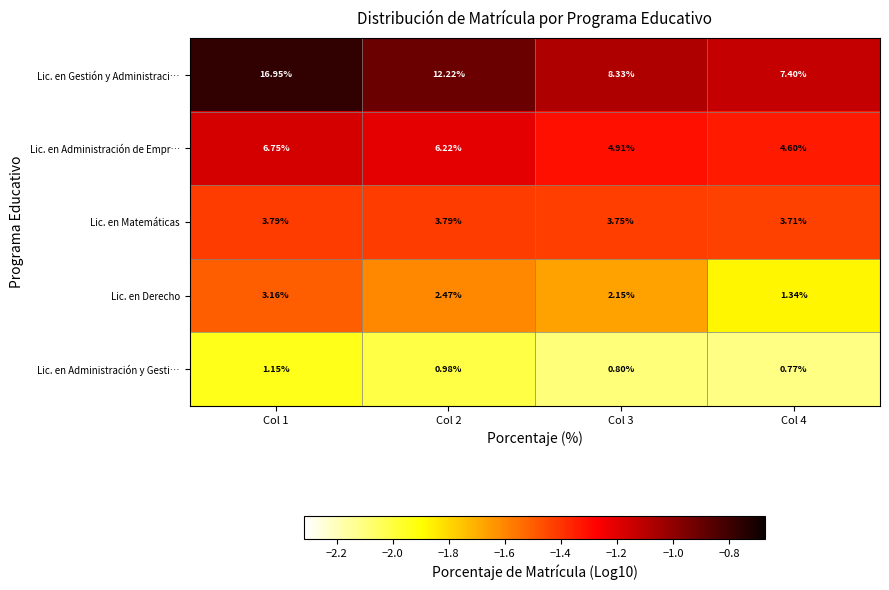

List the series in order of their peak value, lowest first.

Lic. en Administración y Gesti…, Lic. en Derecho, Lic. en Matemáticas, Lic. en Administración de Empr…, Lic. en Gestión y Administraci…